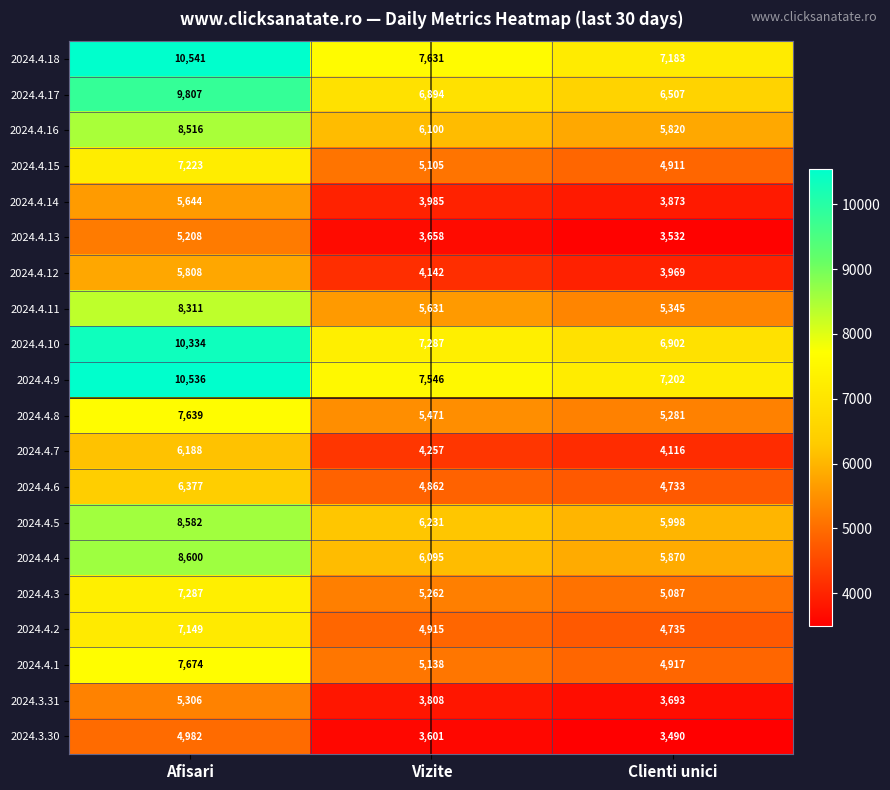

What is the average value of the 2024.4.17 series?

7736